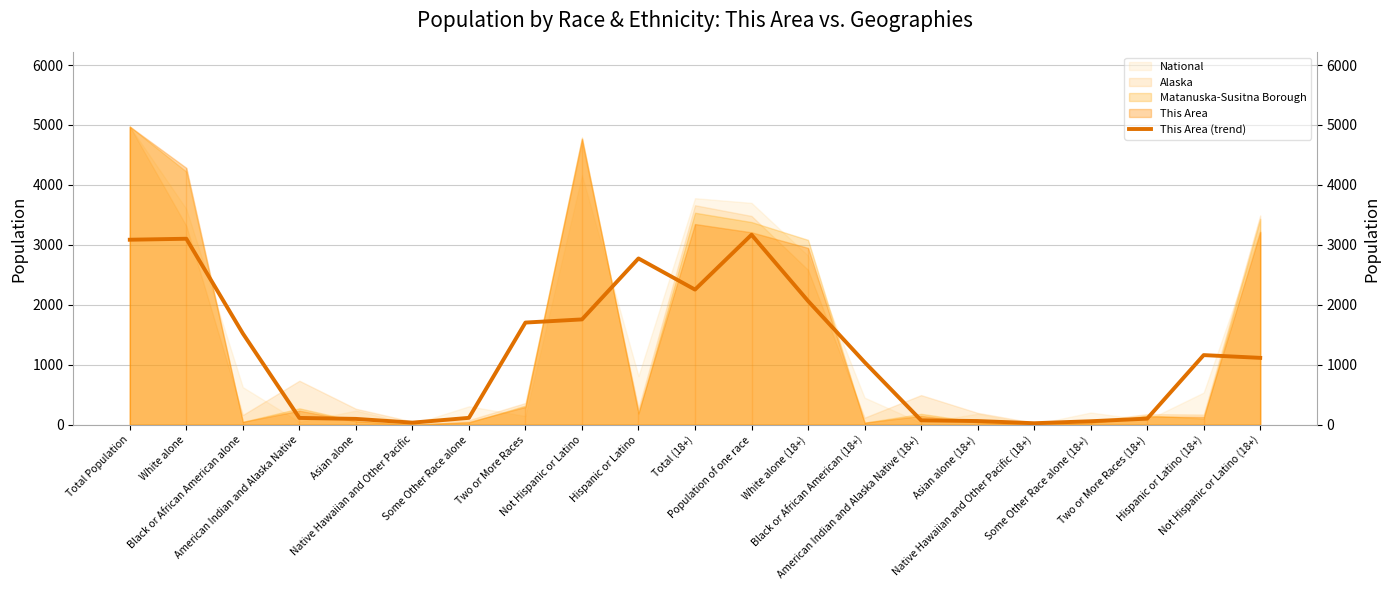

What is the difference between the maximum and minimum values?

3143.7